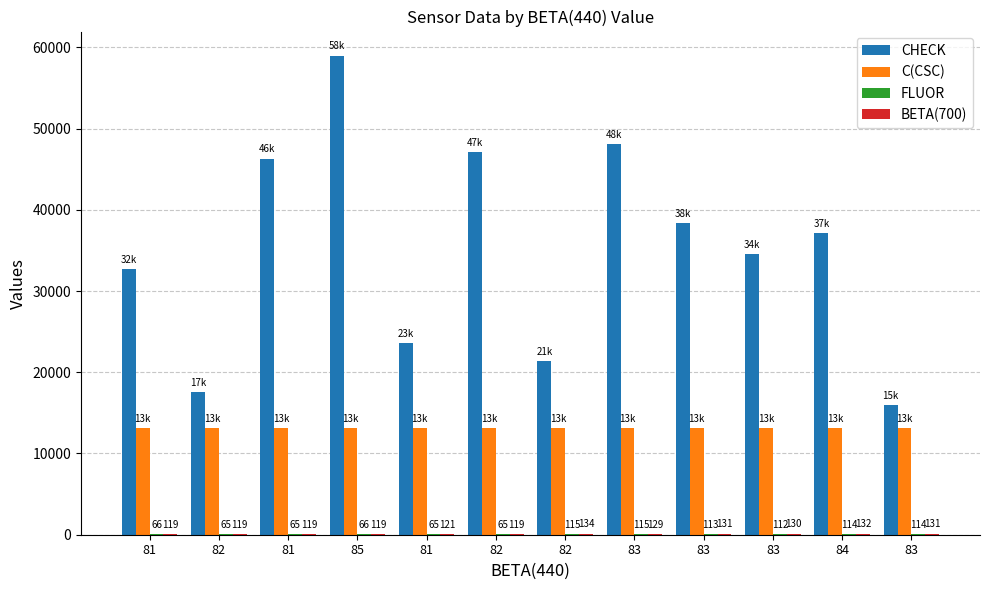

Where does the C(CSC) series first go above 13155?

82